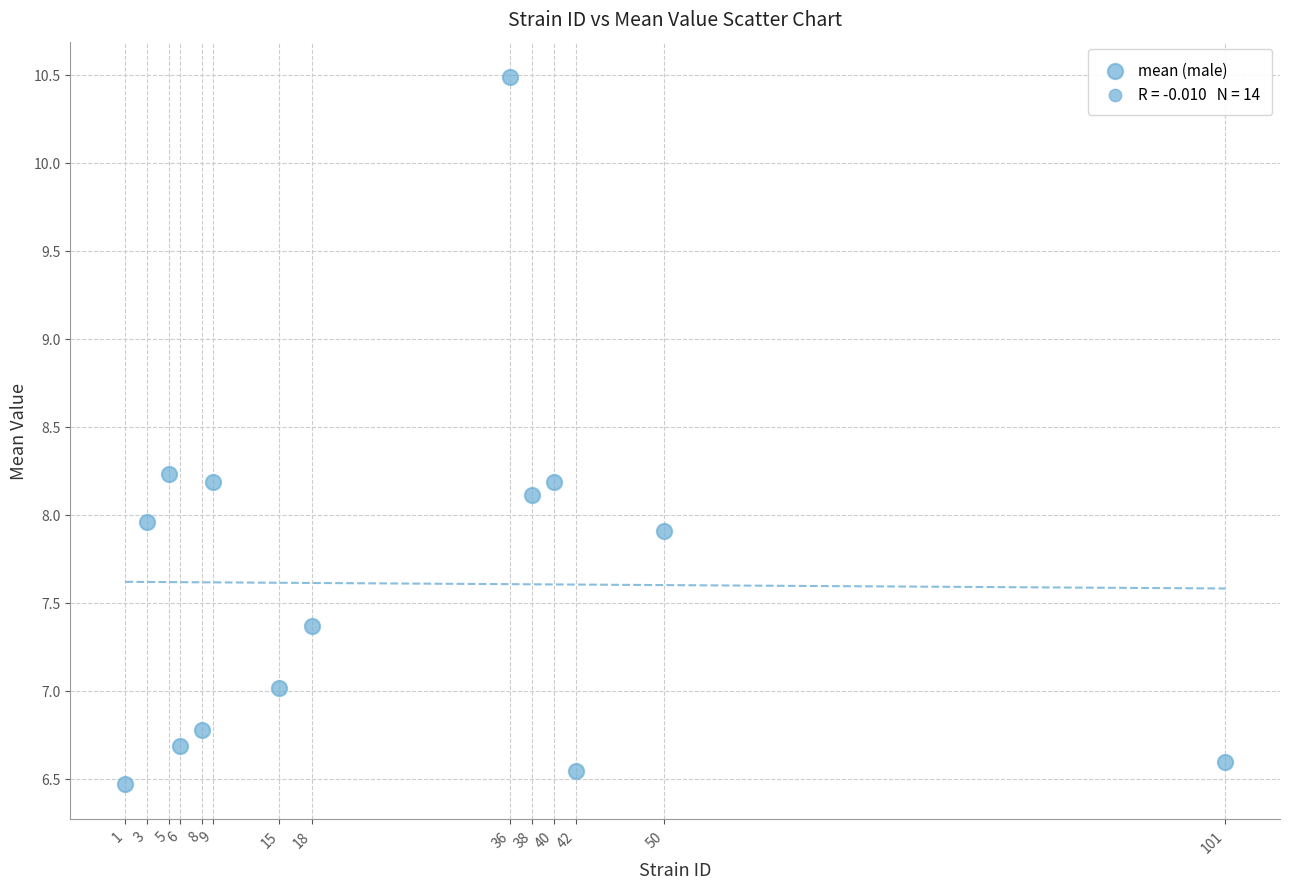

What is the range of Y values (max minus min)?

4.0